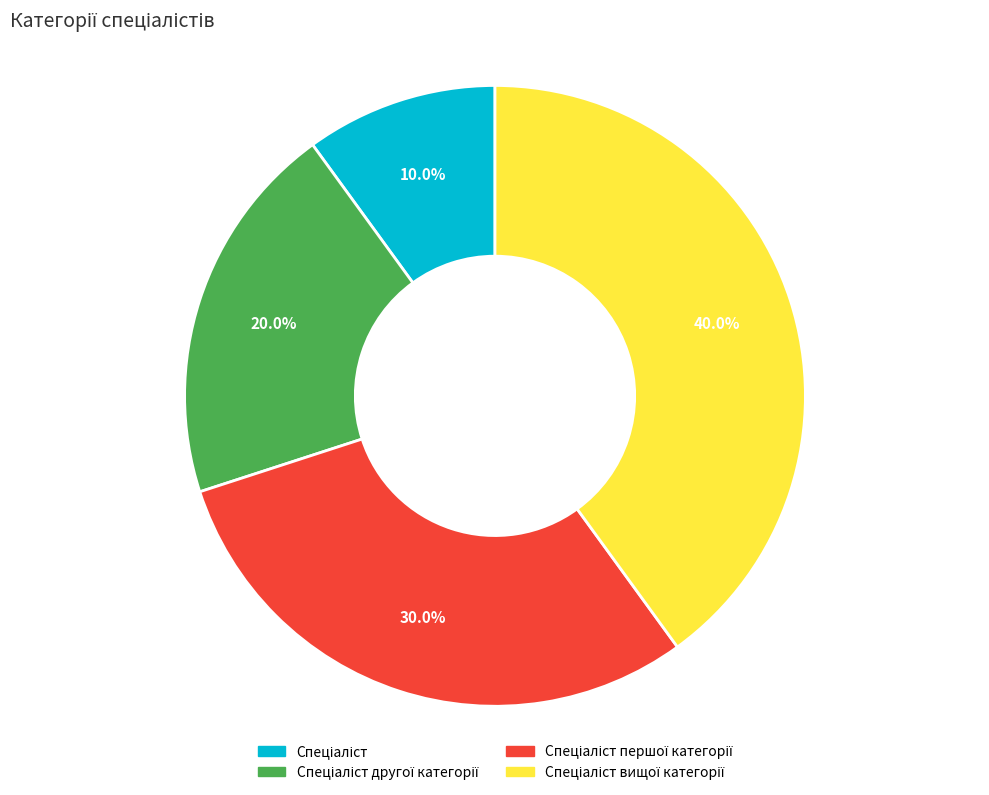

To the nearest percent, what is the difference between the largest and smallest slice percentages?

30%